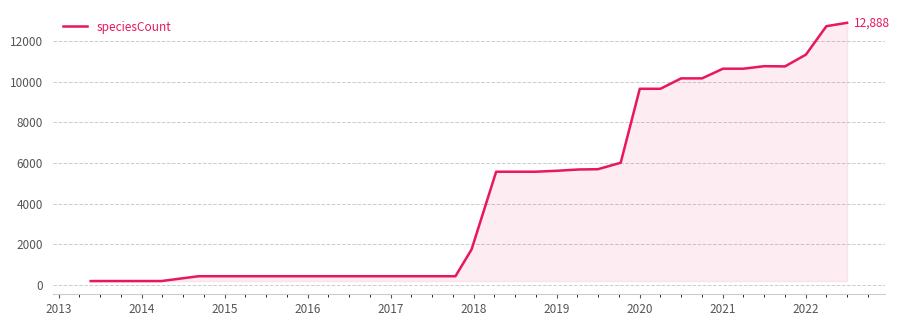

What is the difference between the maximum and minimum values?

12699